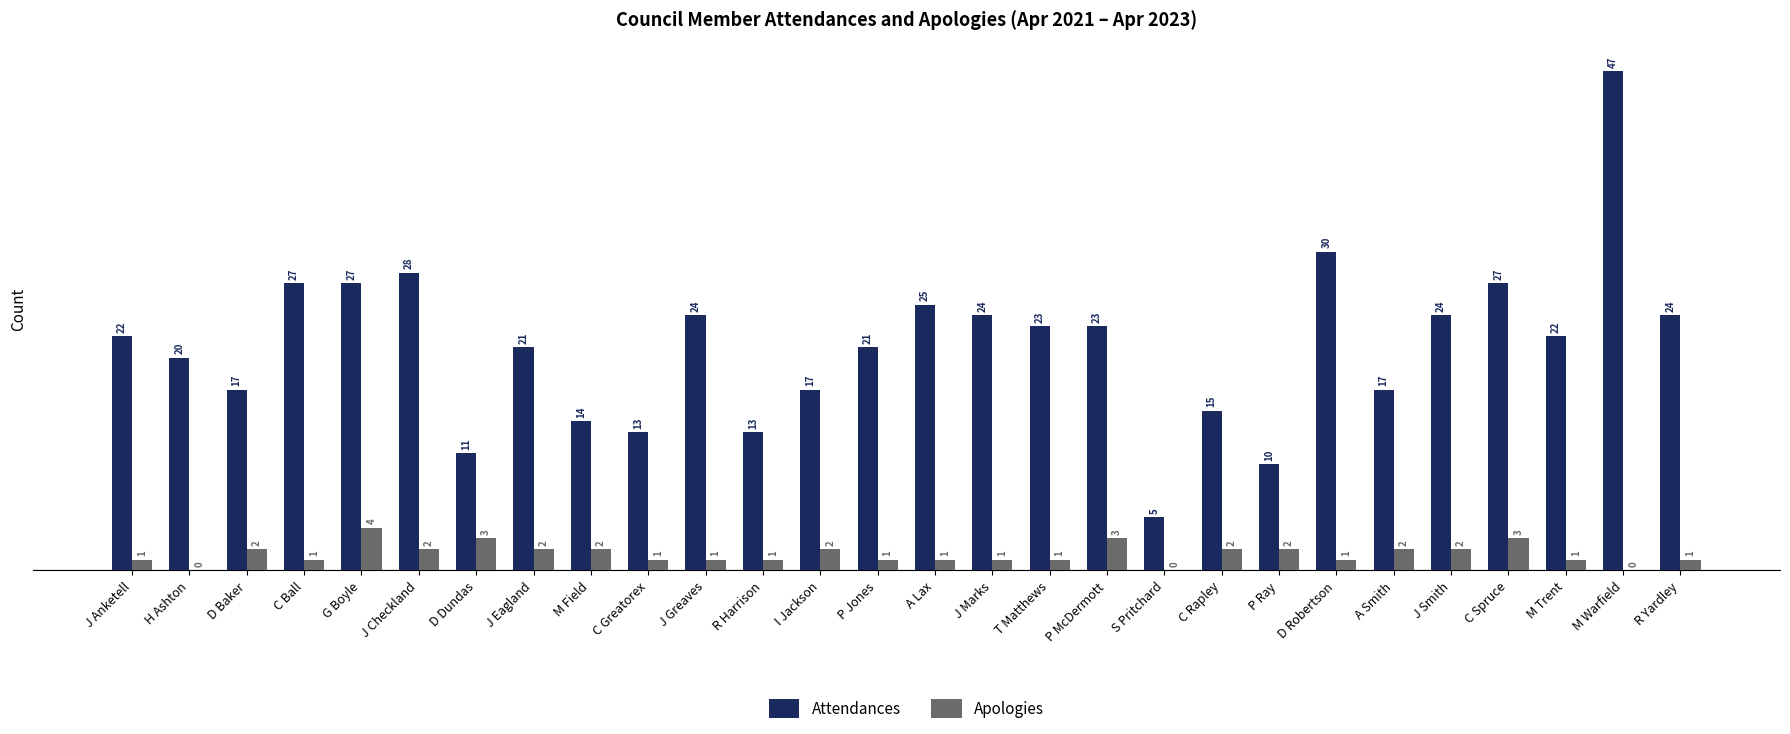

What is the total value across all series at J Marks?

25